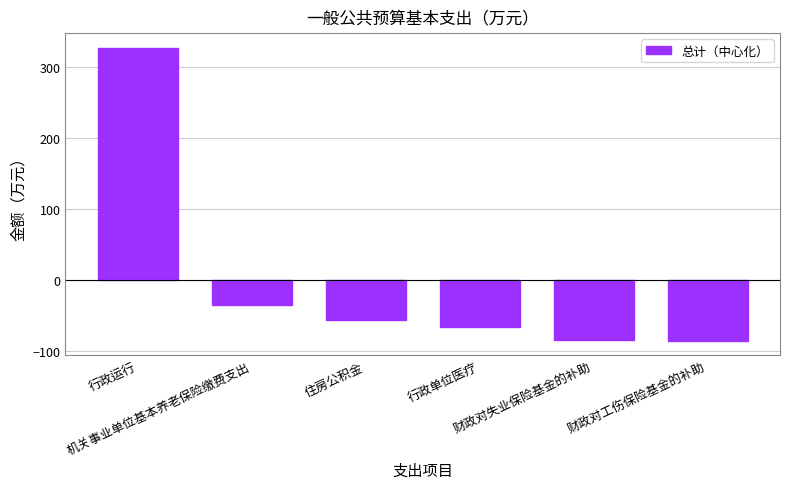

What is the greatest value displayed?

327.7